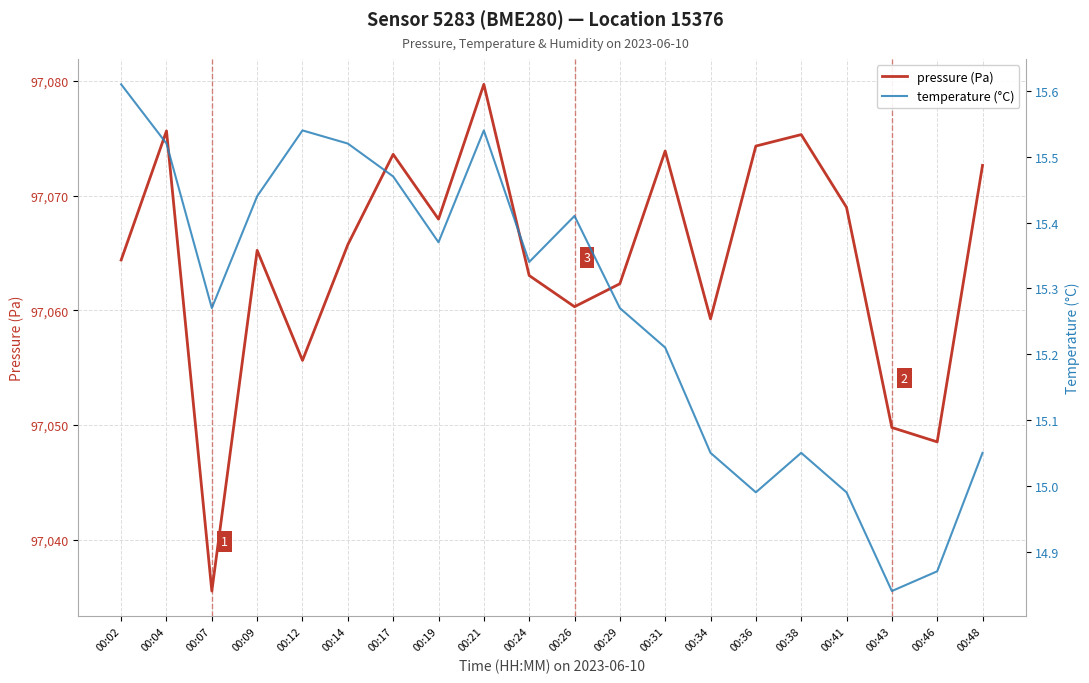

True or false: pressure (Pa) and temperature (°C) intersect in this chart.

False